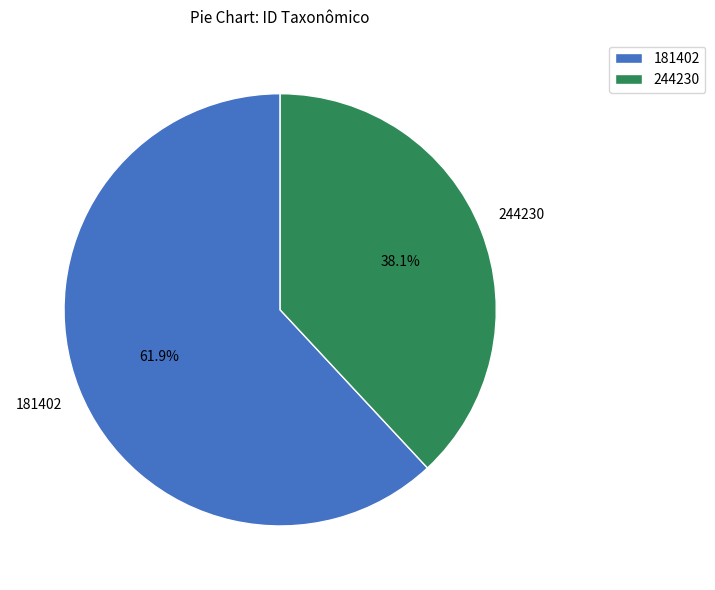

Rank the categories by value from highest to lowest.

181402, 244230